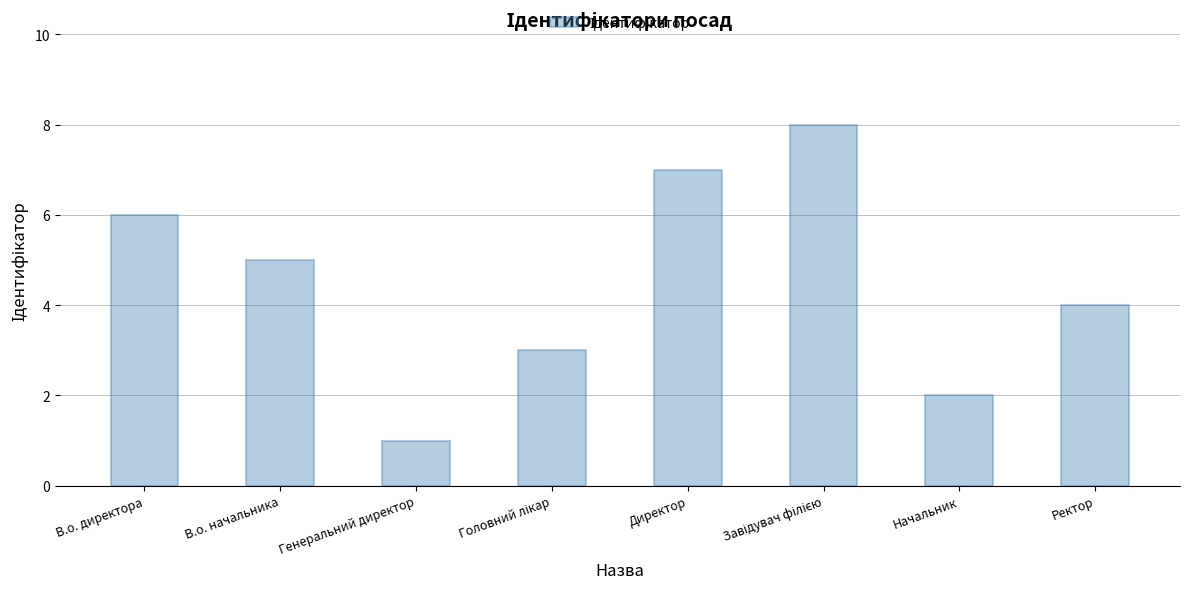

Which label corresponds to the smallest value in the chart?

Генеральний директор